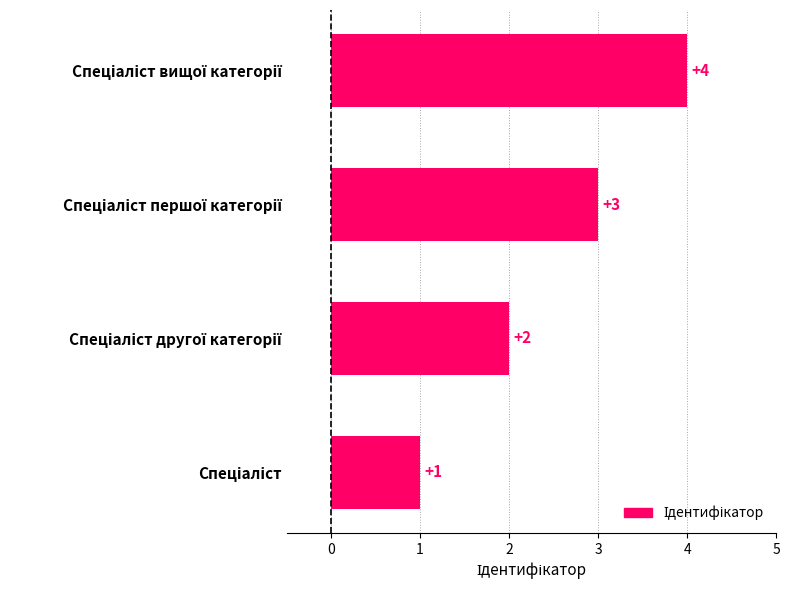

What is the greatest value displayed?

4